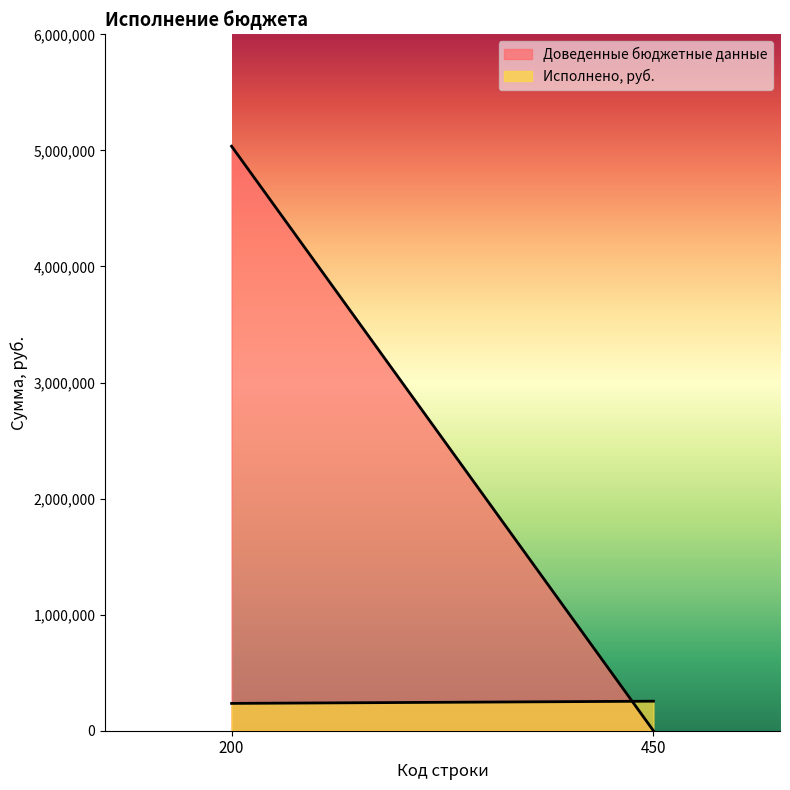

How many values in the Исполнено, руб. series exceed 254307?

1